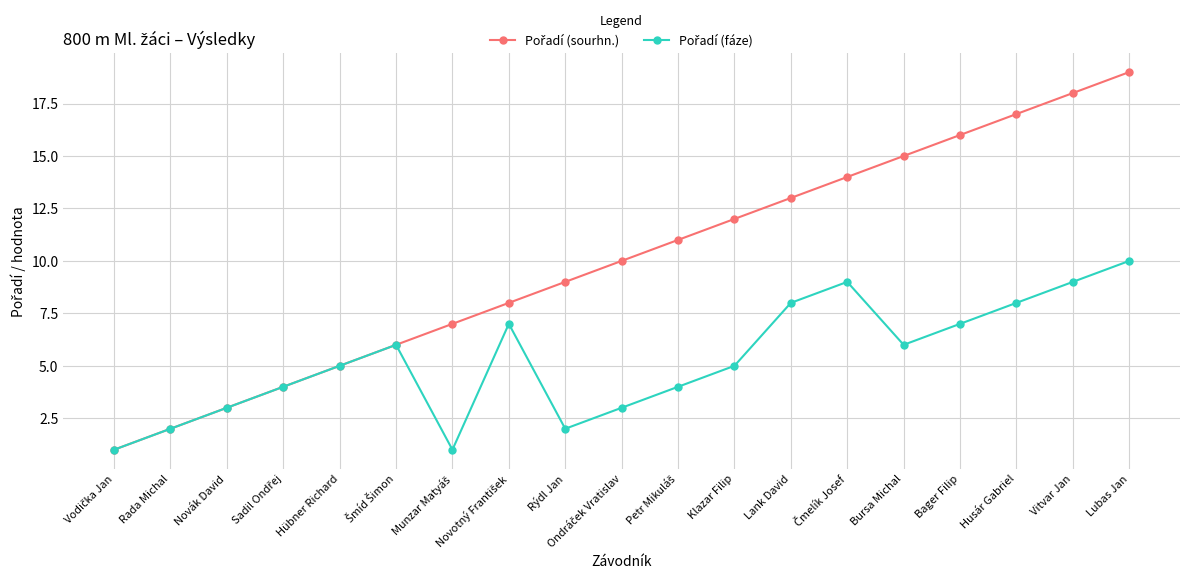

What is the difference between the highest and lowest values at Lubas Jan?

9